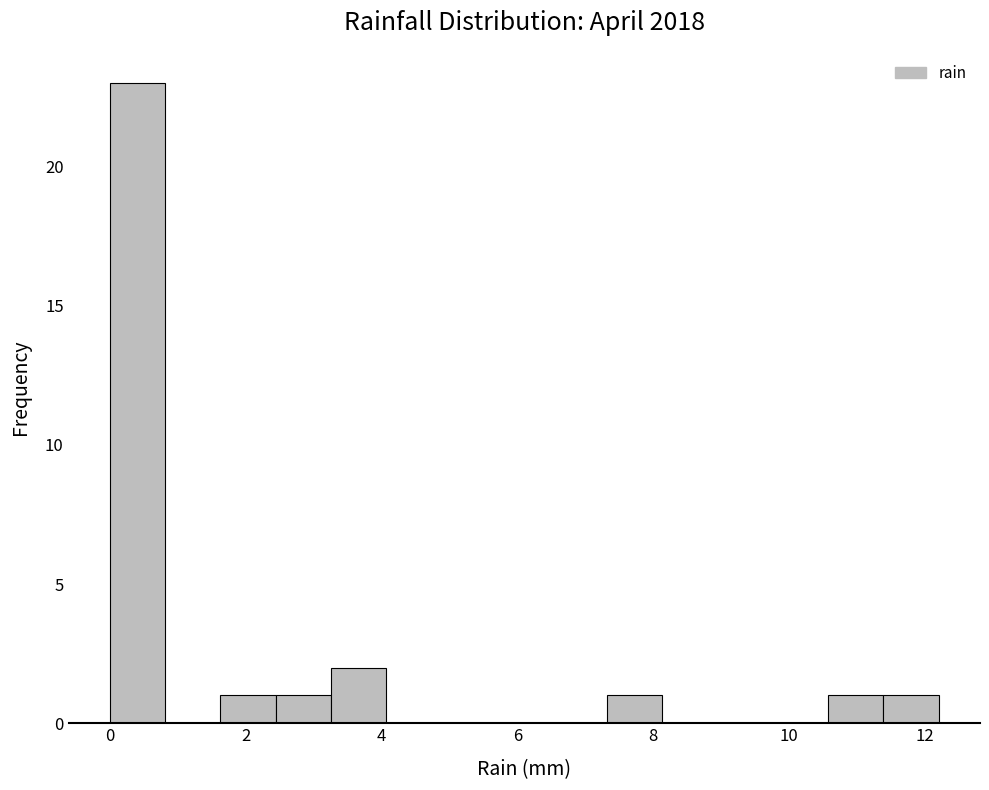

Reading left to right, list every bar in this chart as the range it spans on the x-axis followed by its height. Neither the bar edges nor the heights are printed on the chart, so give them approximately, as read against the axes.

0.0 to 0.8: 23
0.8 to 1.6: 0
1.6 to 2.4: 1
2.4 to 3.2: 1
3.2 to 4.0: 2
4.0 to 4.8: 0
4.8 to 5.6: 0
5.6 to 6.6: 0
6.6 to 7.4: 0
7.4 to 8.2: 1
8.2 to 9.0: 0
9.0 to 9.8: 0
9.8 to 10.6: 0
10.6 to 11.4: 1
11.4 to 12.2: 1